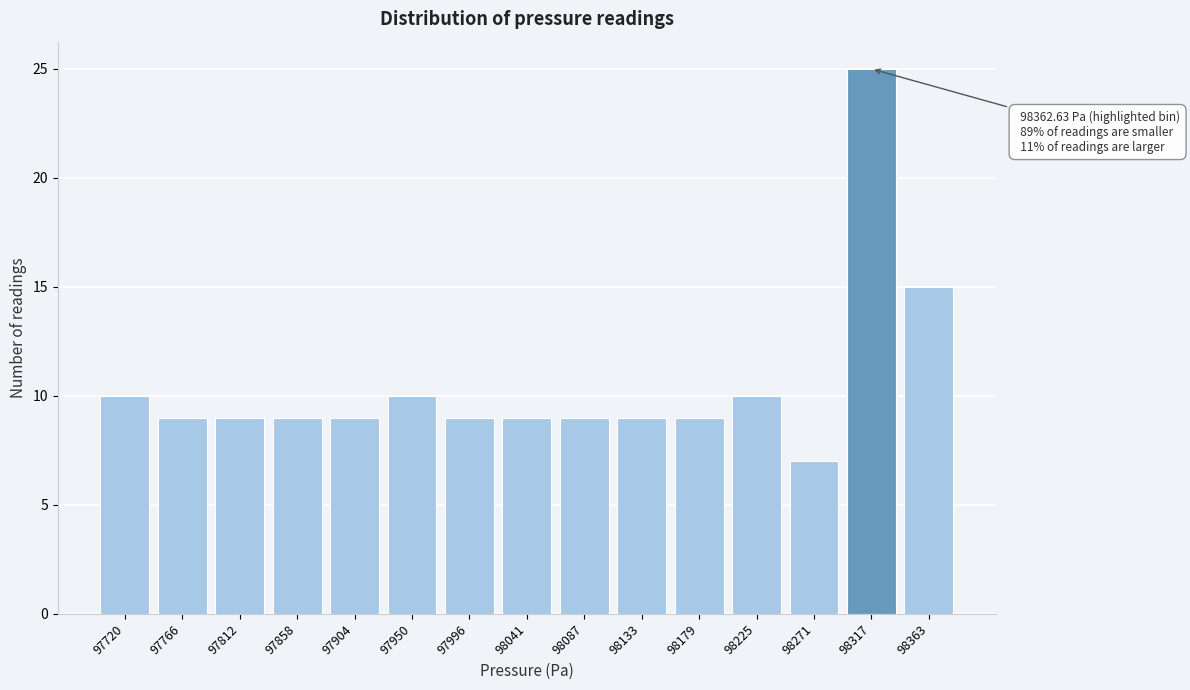

Reading left to right, transcribe all the data shown in this chart.

97720=10	97766=9	97812=9	97858=9	97904=9	97950=10	97996=9	98041=9	98087=9	98133=9	98179=9	98225=10	98271=7	98317=25	98363=15